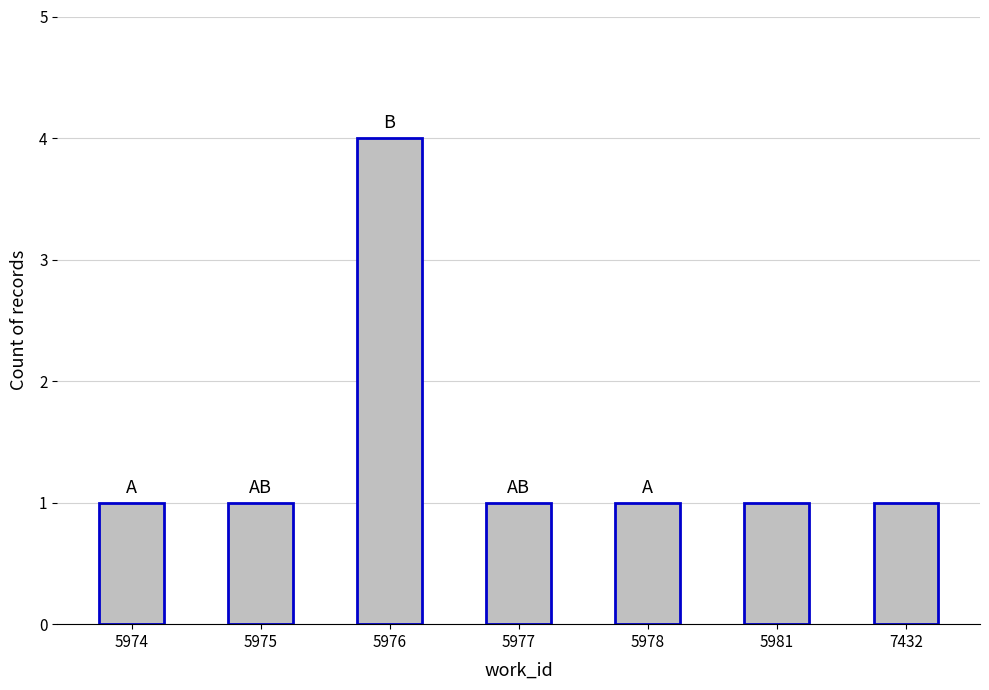

How many bars are there in total?

7